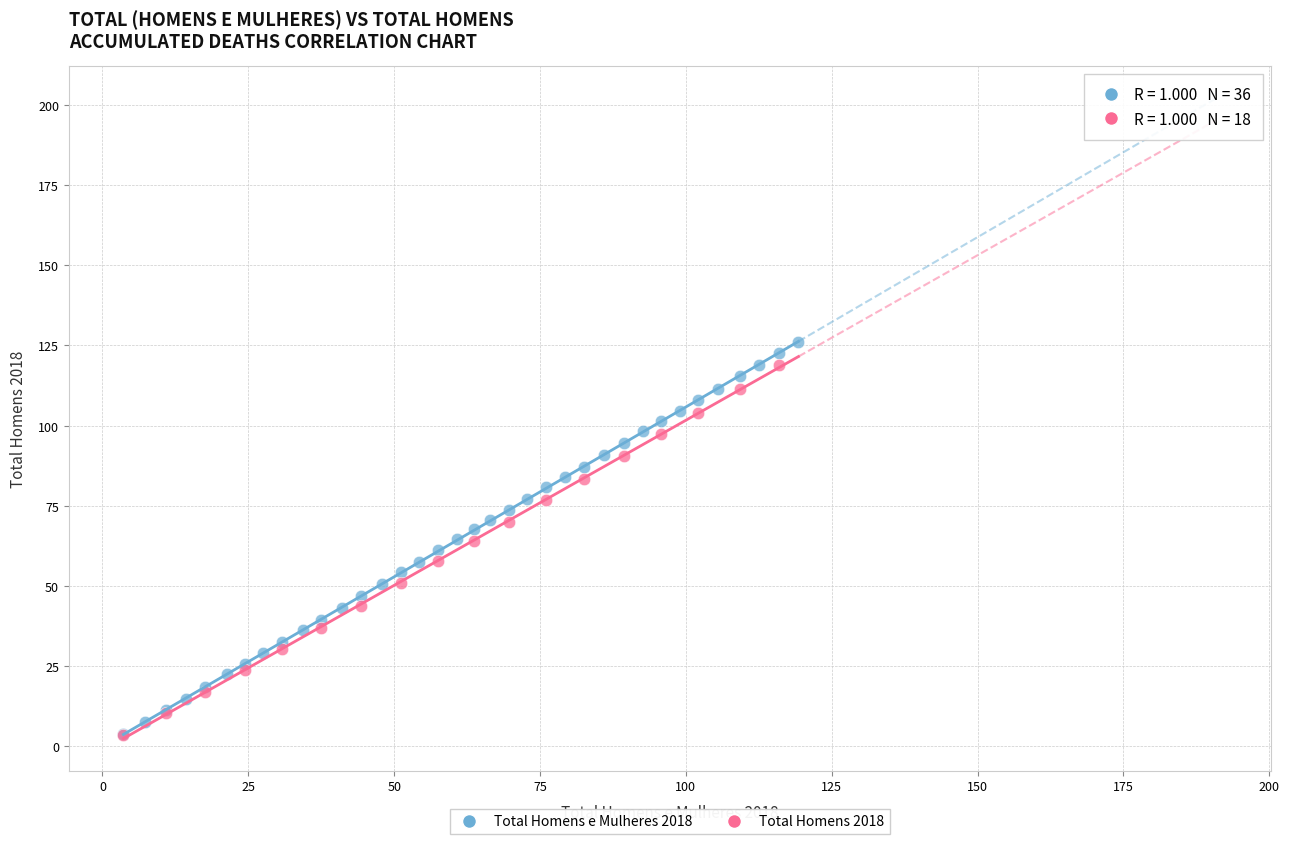

What are all the series names shown in the legend?

Total Homens e Mulheres 2018, Total Homens 2018